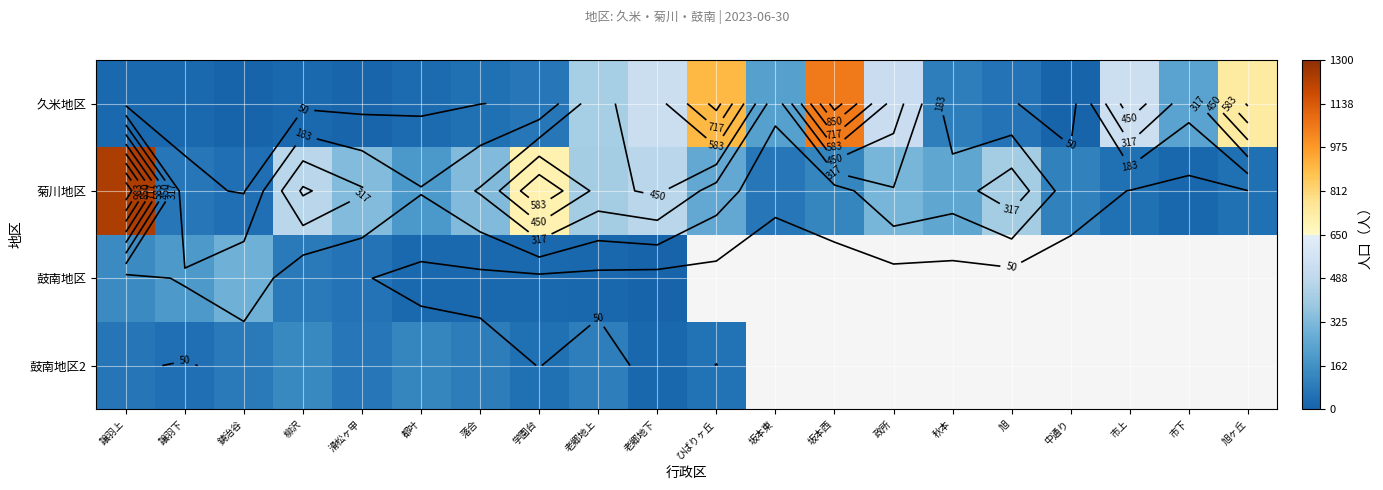

Between 政所 and 市下, which series saw the biggest shift?

菊川地区